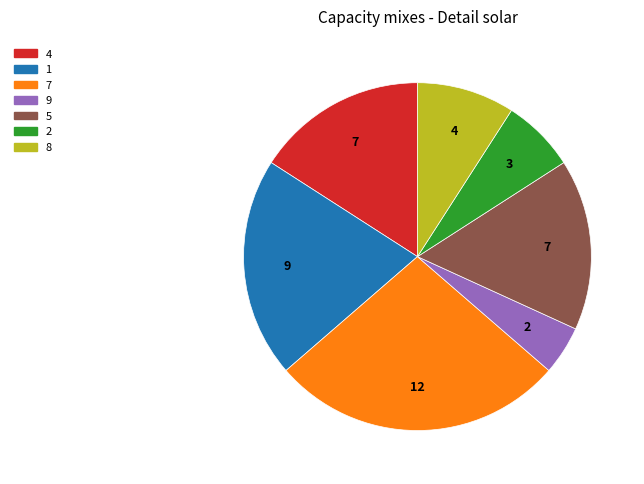

True or false: 8 accounts for 27% of the total.

False